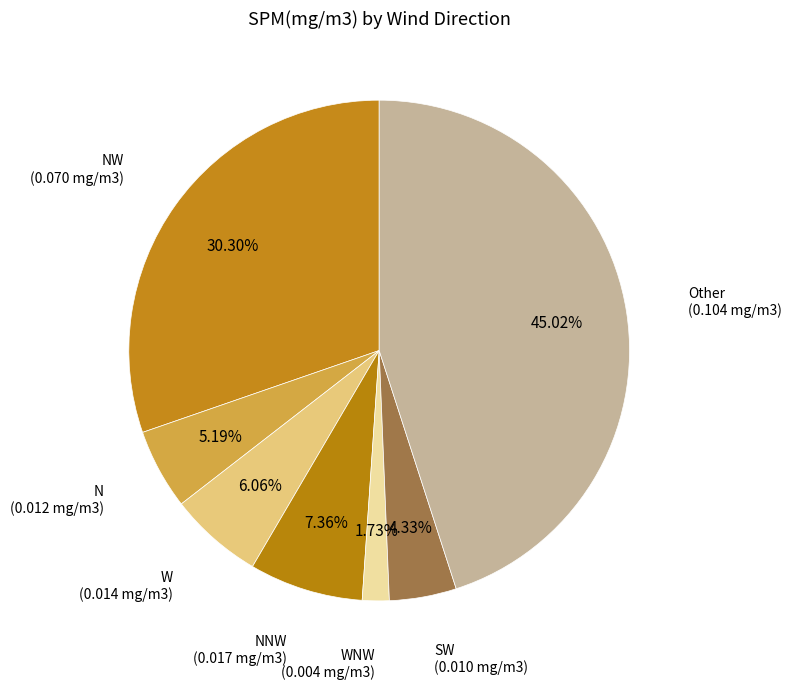

How many segments does this pie chart have?

7